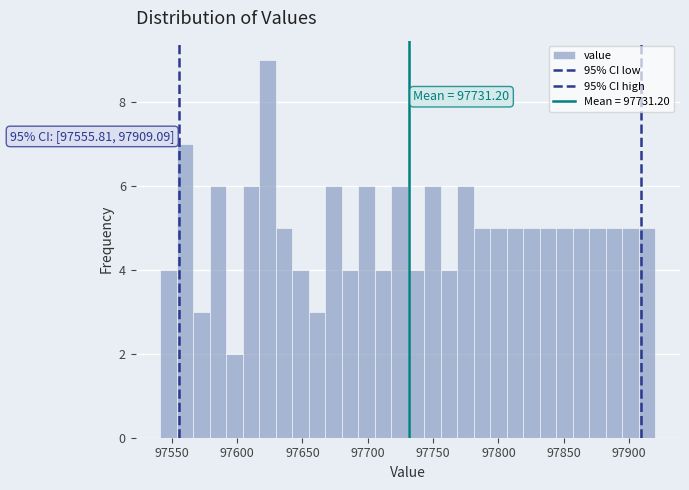

Around what value on the x-axis is the tallest bar? Give the approximate position of its centre, as read against the axis.

97625